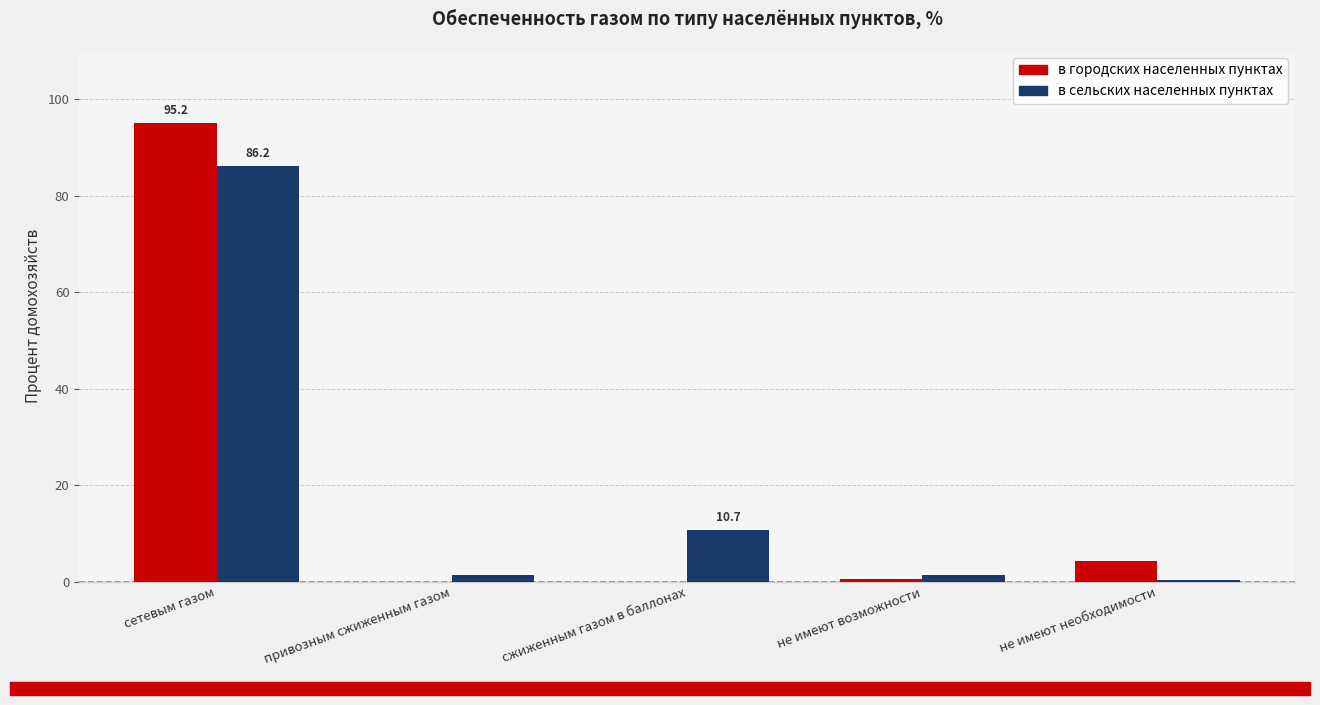

At which label is в городских населенных пунктах closest to 47?

не имеют необходимости